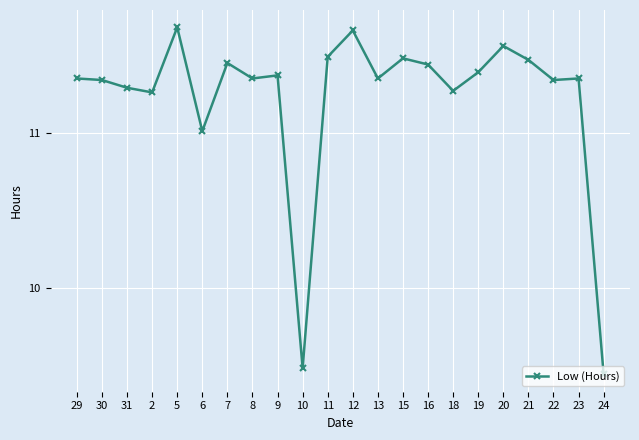

Which category has the highest value across all series?

5